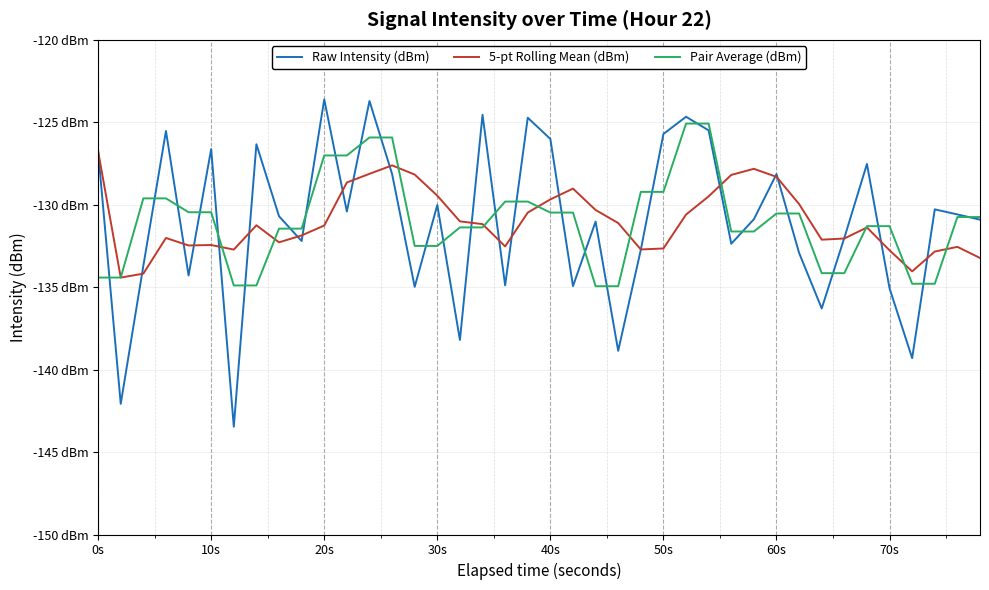

What are all the series names shown in the legend?

Raw Intensity (dBm), 5-pt Rolling Mean (dBm), Pair Average (dBm)